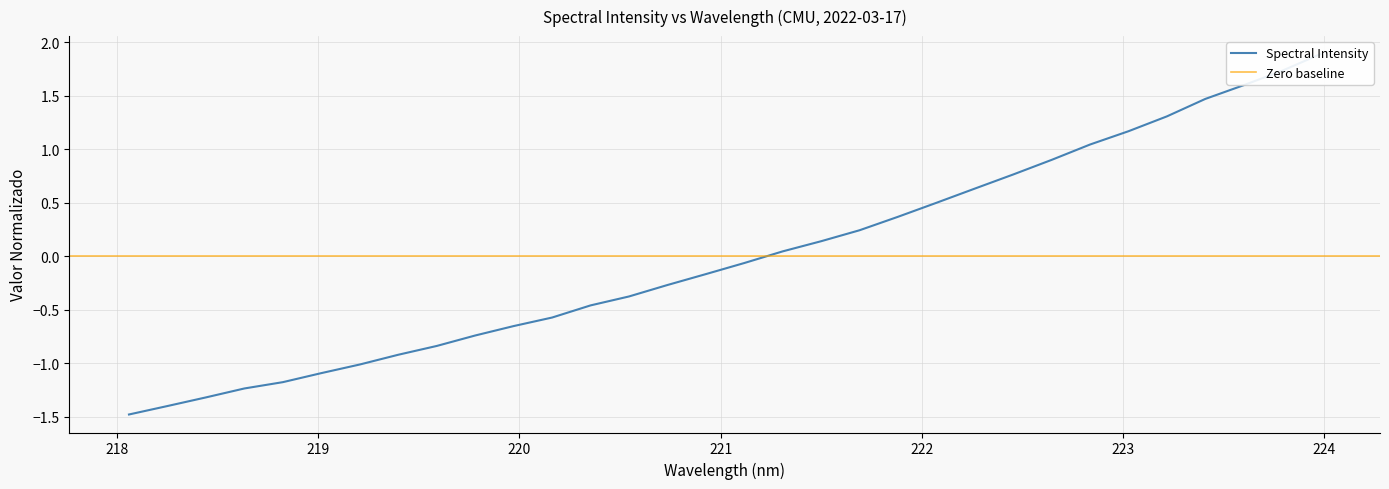

The chart shows a value of 1.2 at 222.4538. True or false?

False